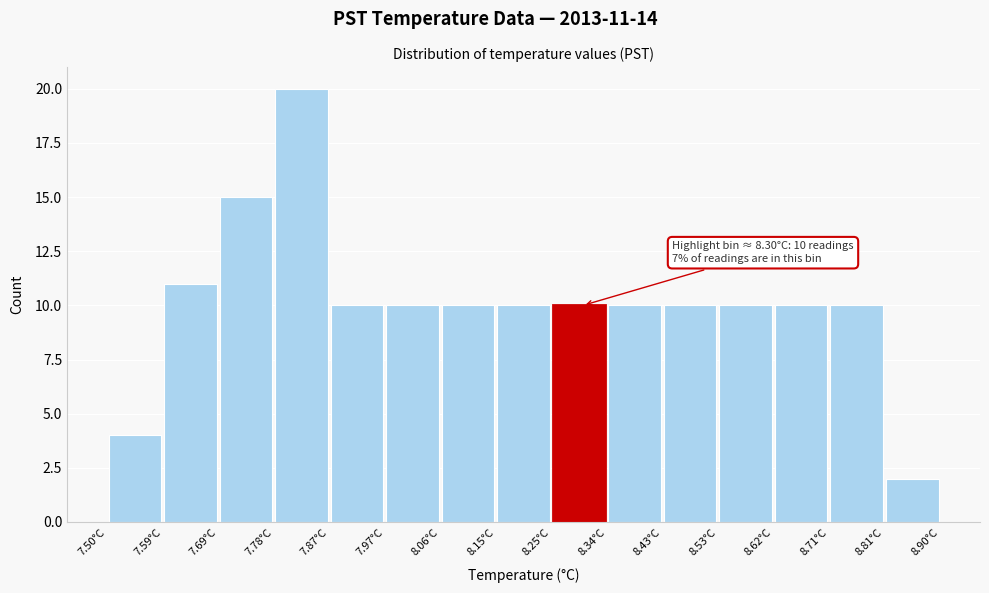

Which range on the x-axis has the tallest bar?

7.78 to 7.87